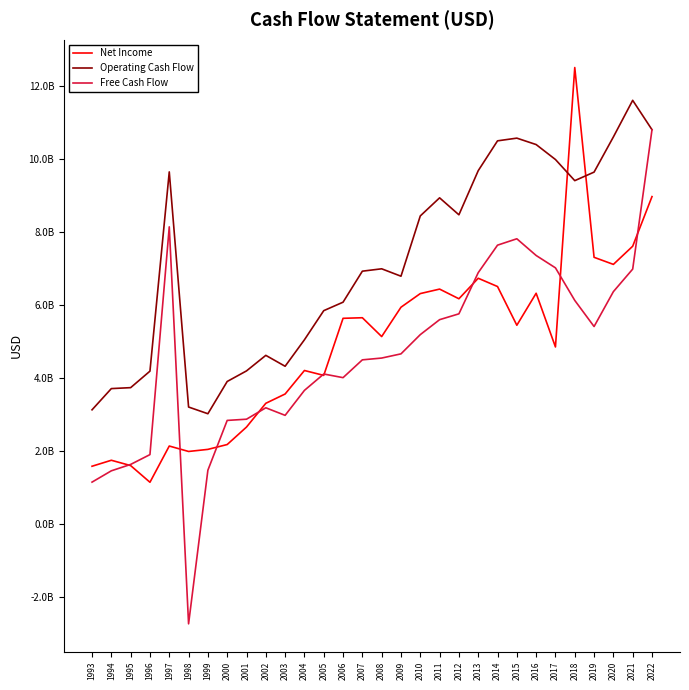

At 2003, list the series in order from largest to smallest.

Operating Cash Flow, Net Income, Free Cash Flow